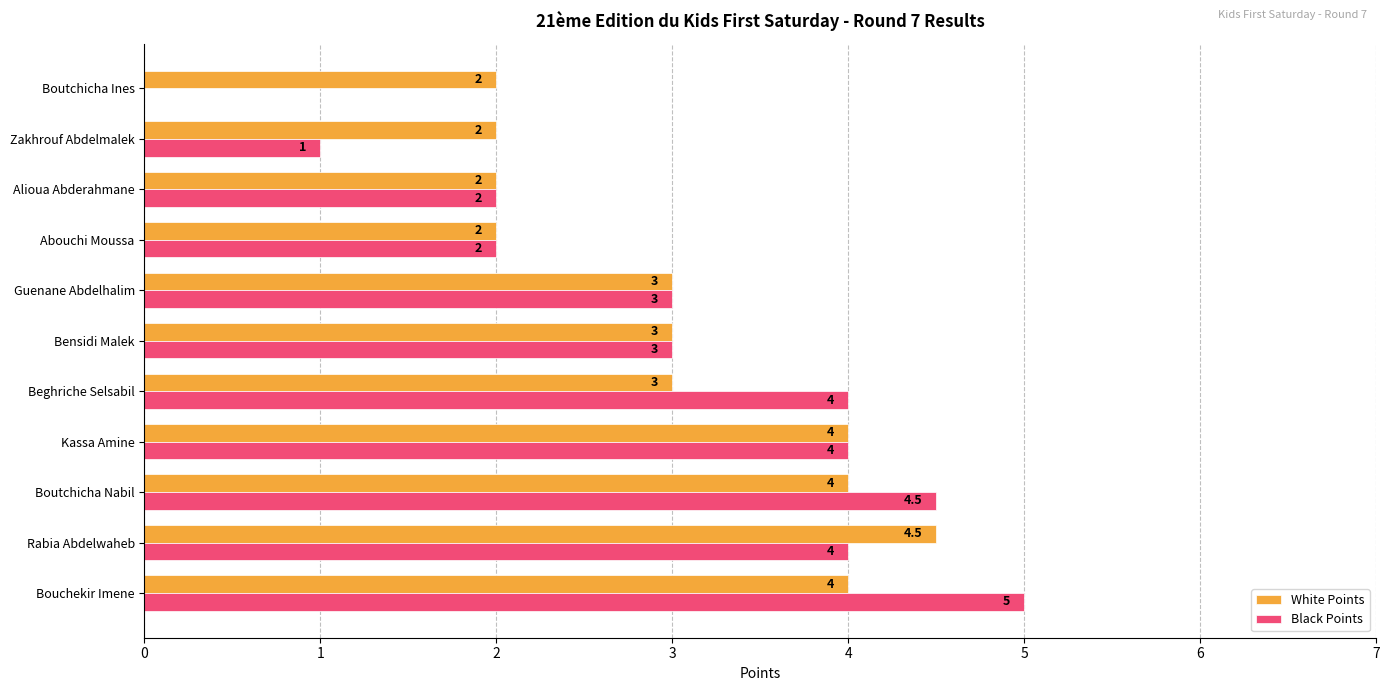

What is the sum of the Black Points values at Guenane Abdelhalim and Bouchekir Imene?

8.0